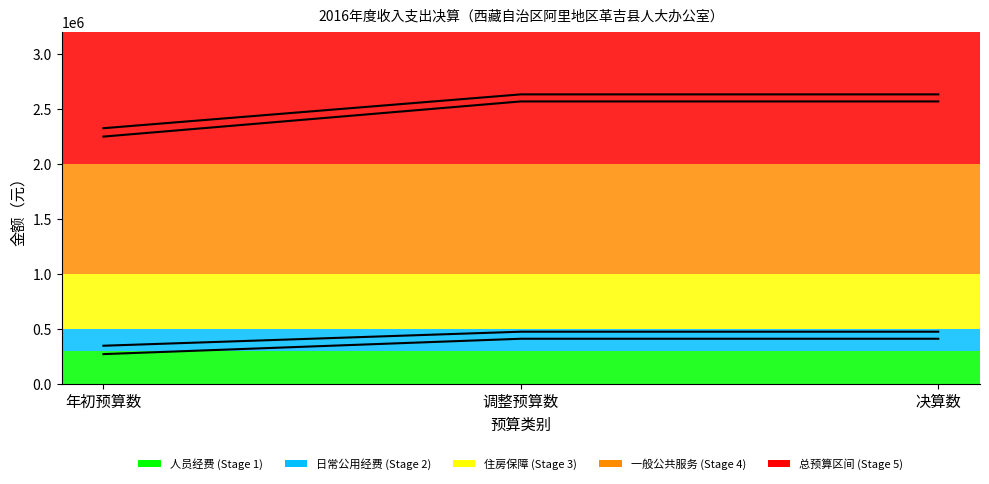

What is the minimum value shown in the chart?

275172.4